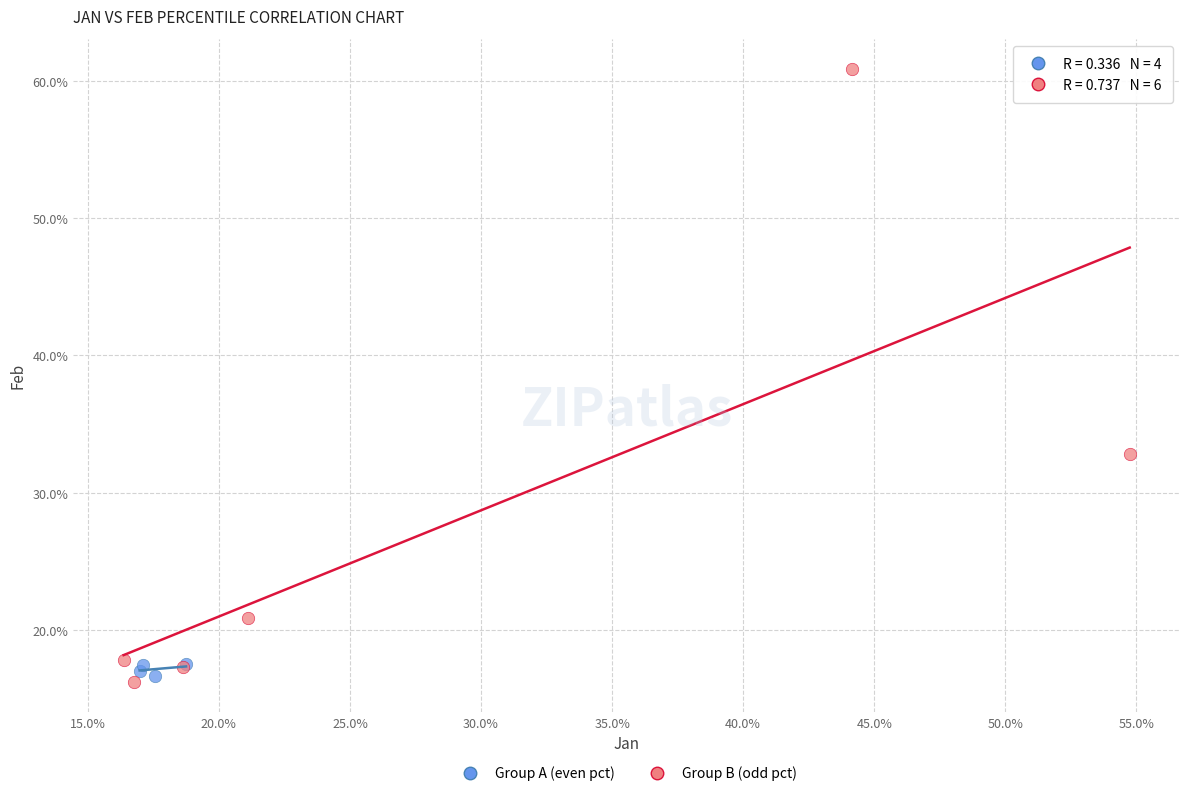

What are all the series names shown in the legend?

Group A (even pct), Group B (odd pct)